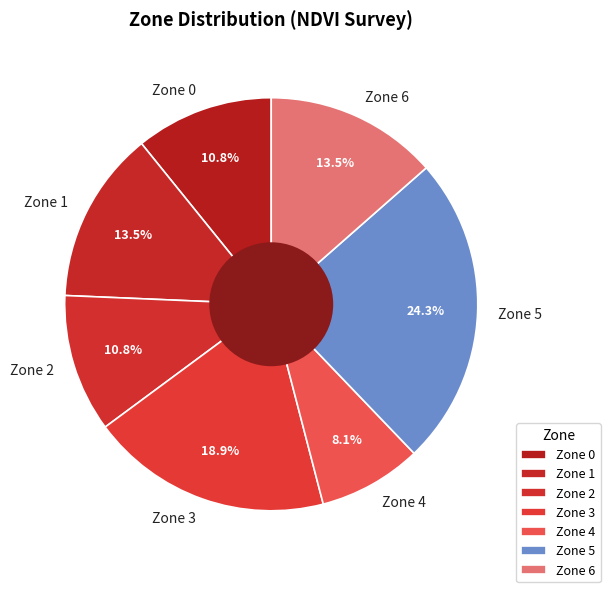

Which slice is the smallest?

Zone 4